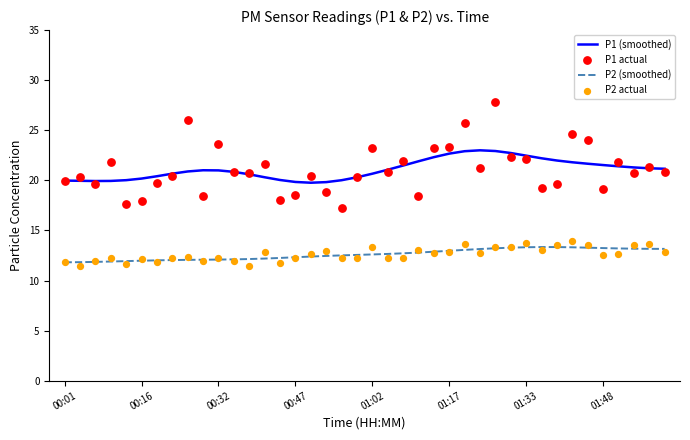

Which series reaches the maximum Y coordinate?

P1 actual